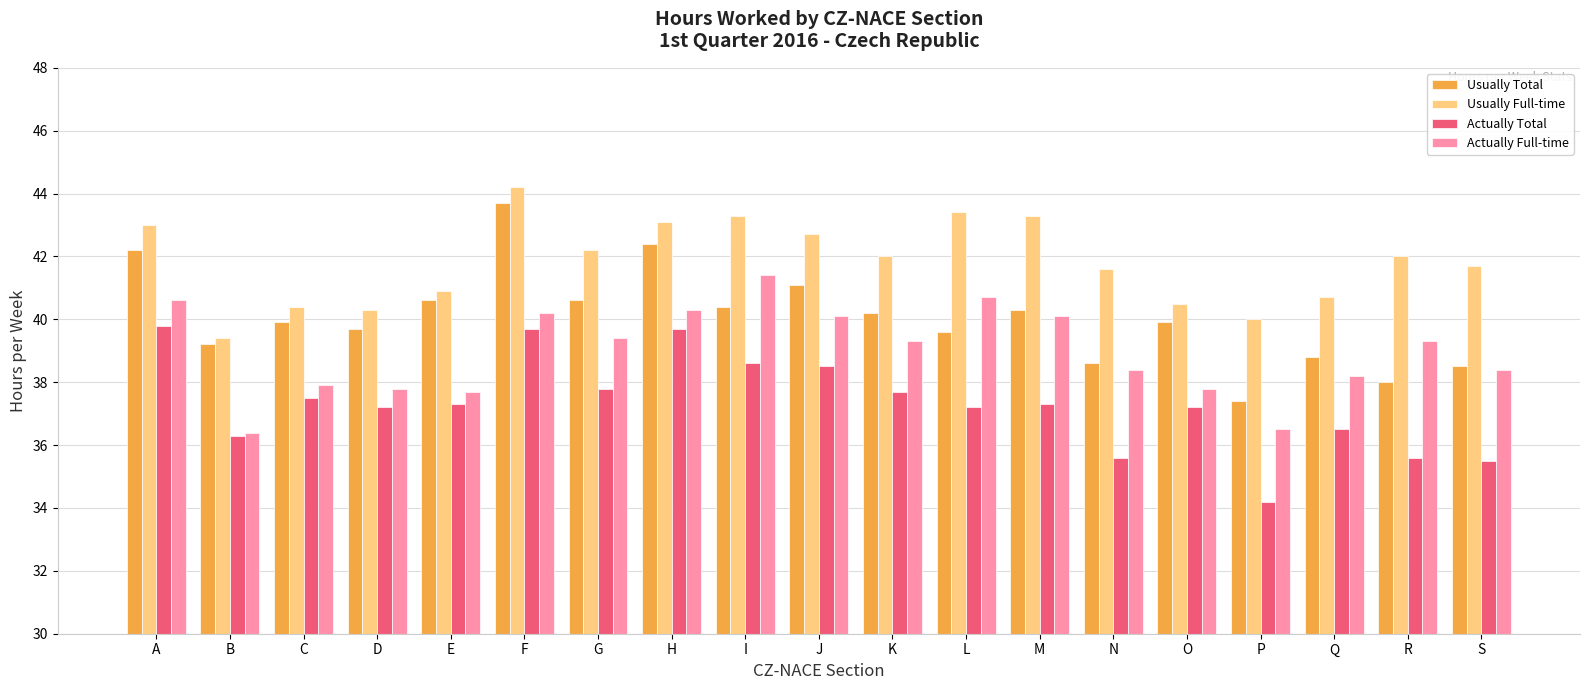

What is the spread (max minus min) of values at P?

5.8